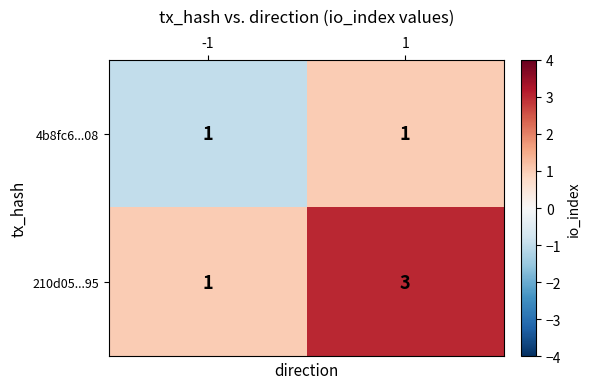

How many distinct data groups are displayed?

2